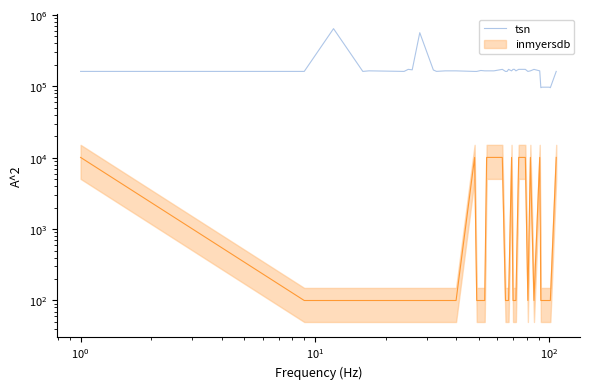

What is the smallest value displayed?

95733